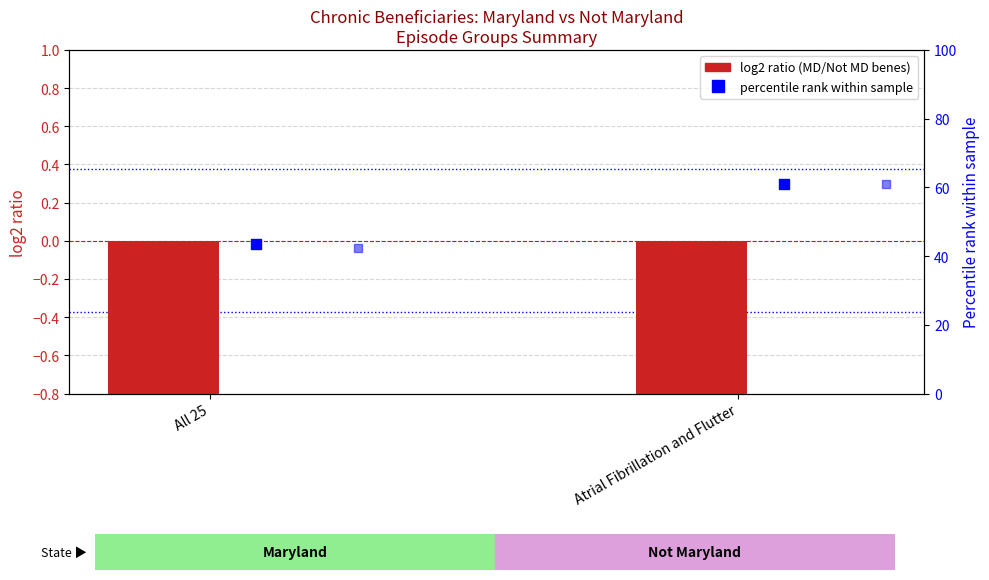

Which series contains the lowest Y value?

log2 ratio (MD/Not MD benes)